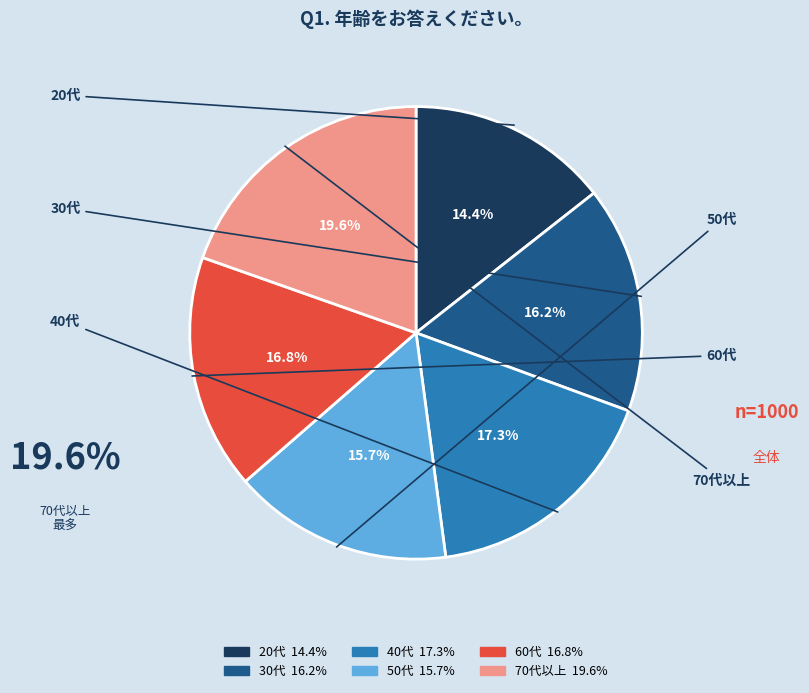

To the nearest percent, what is the average slice percentage?

17%